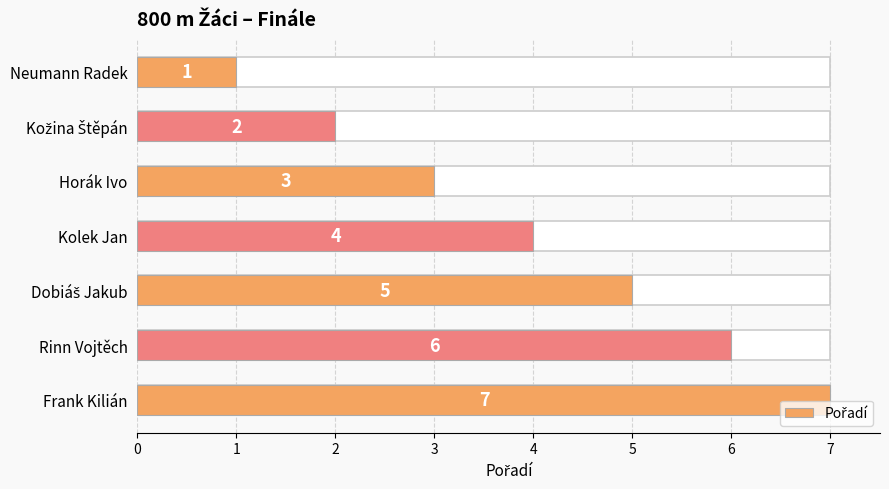

Are the bars horizontal?

Yes